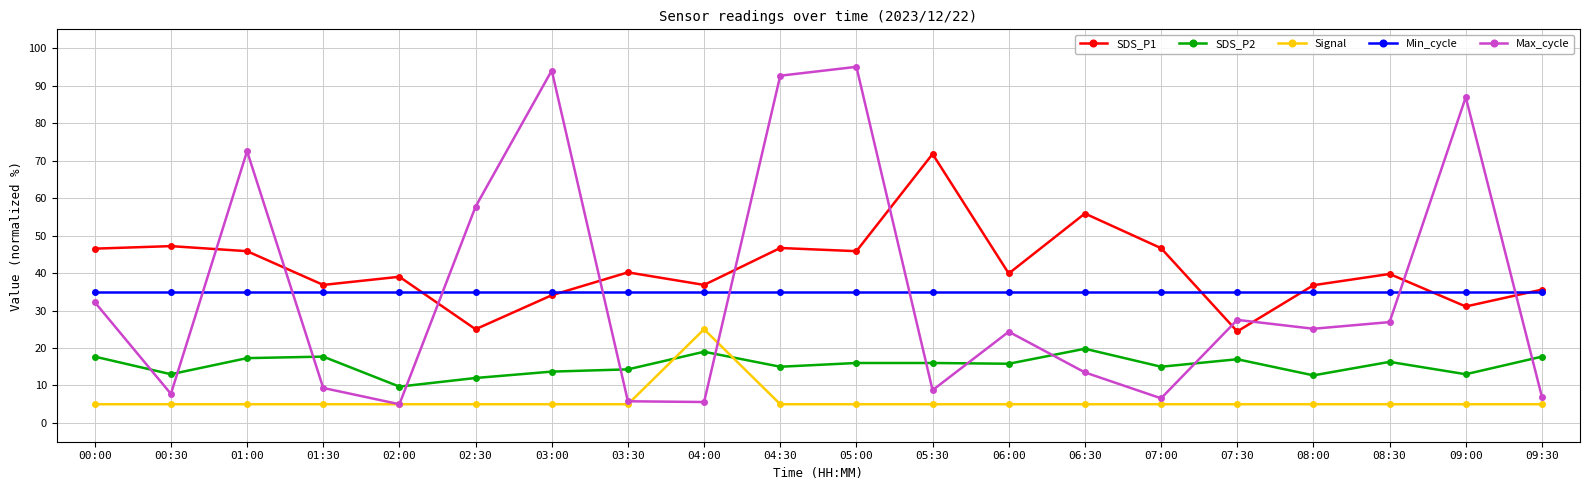

True or false: SDS_P1 and Min_cycle intersect in this chart.

True